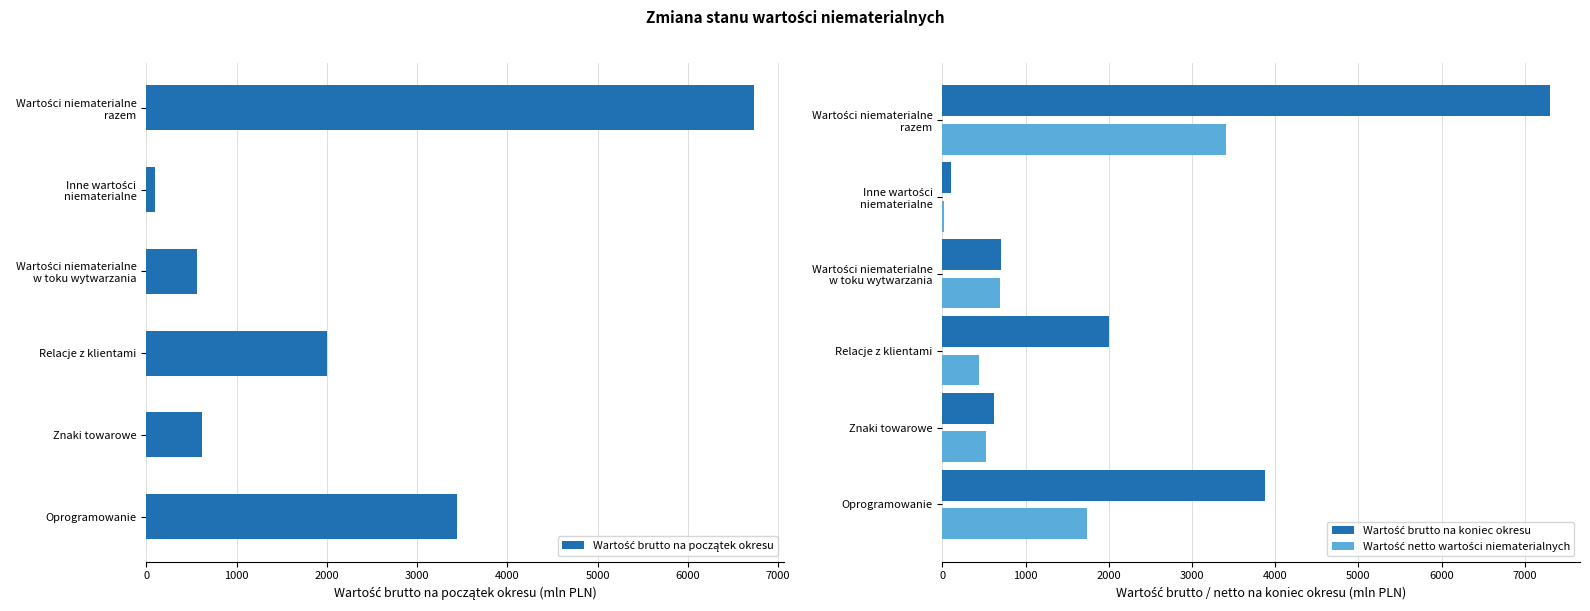

How many series are shown in this chart?

3